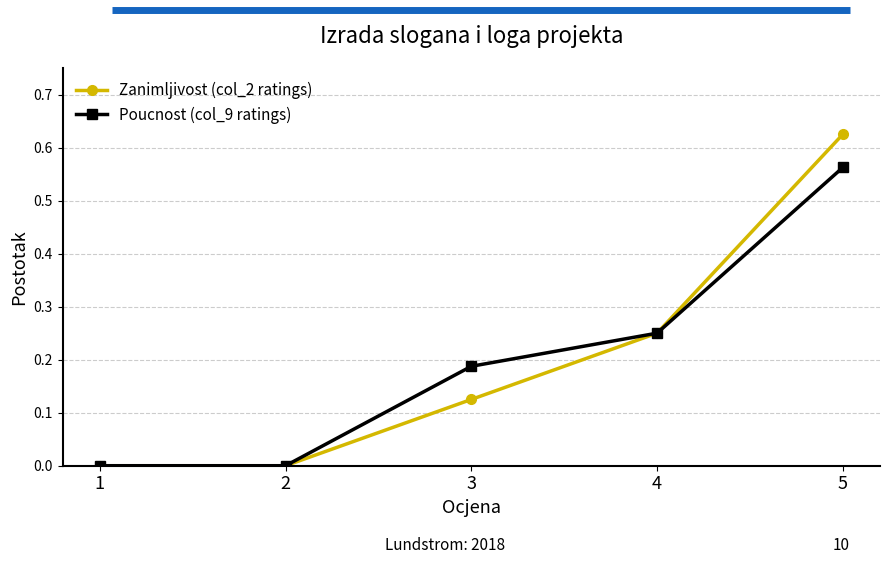

Which category has the highest value in the Poucnost (col_9 ratings) series?

5